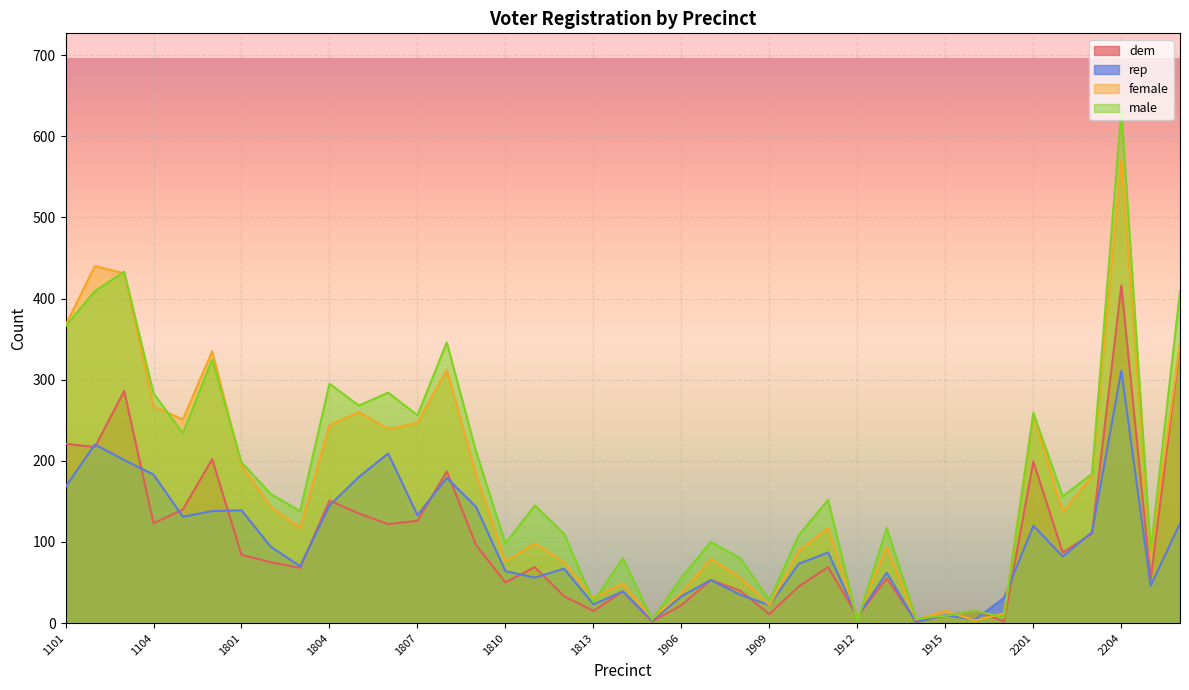

After their last crossing, which series has the higher values: female or dem?

female